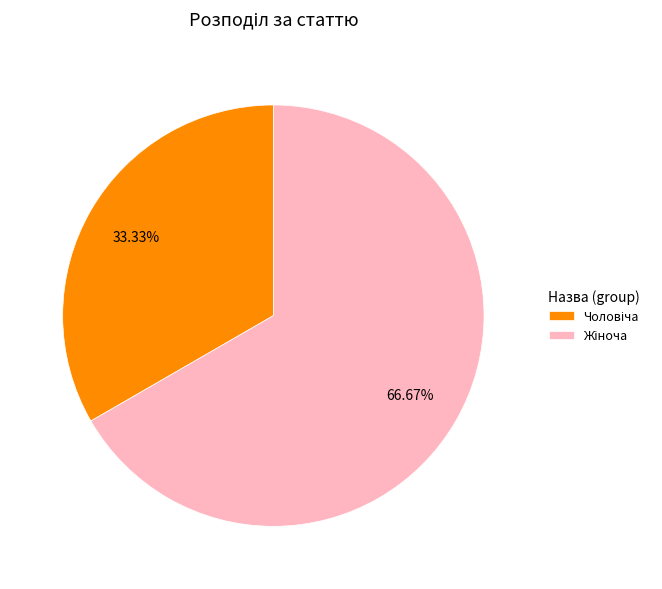

Does any single category account for the majority?

Yes